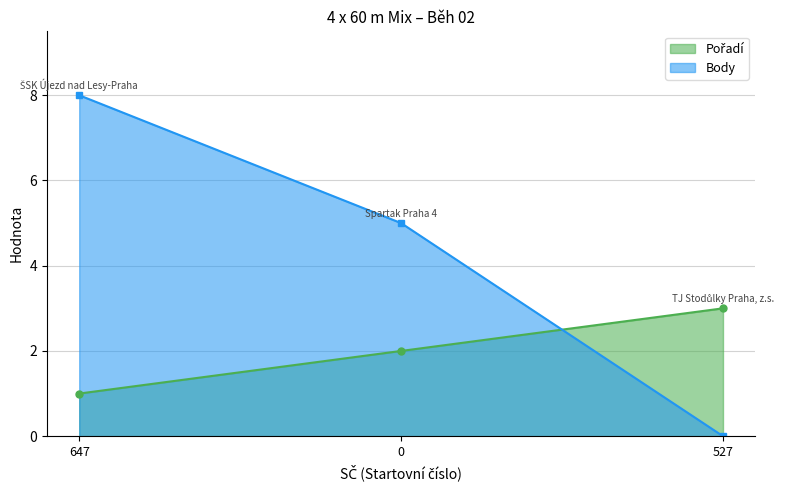

What is the sum of the Body values at 527 and 0?

5